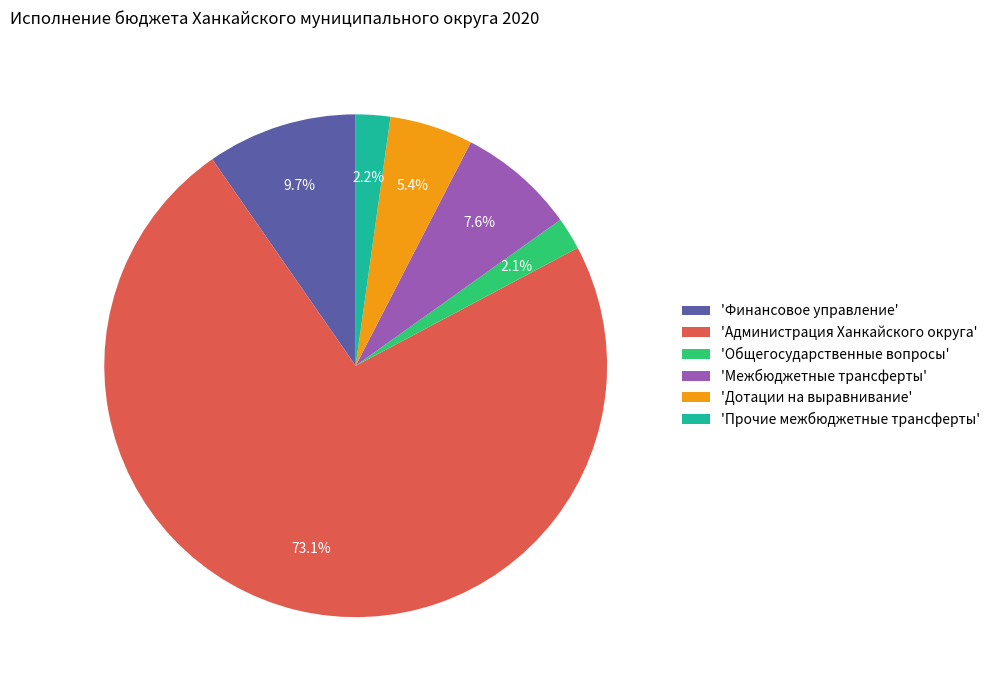

Which slice is the largest?

'Администрация Ханкайского округа'